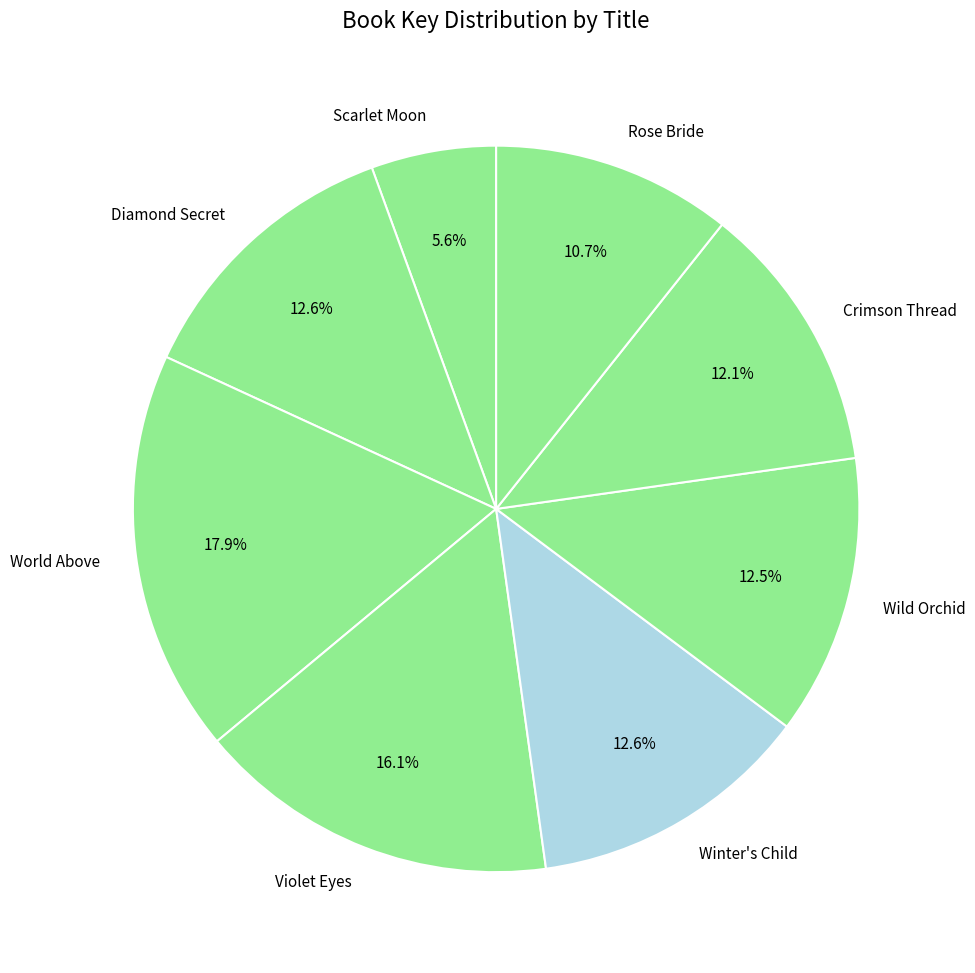

To the nearest percent, what is the difference between the Winter's Child and Rose Bride slice percentages?

2%